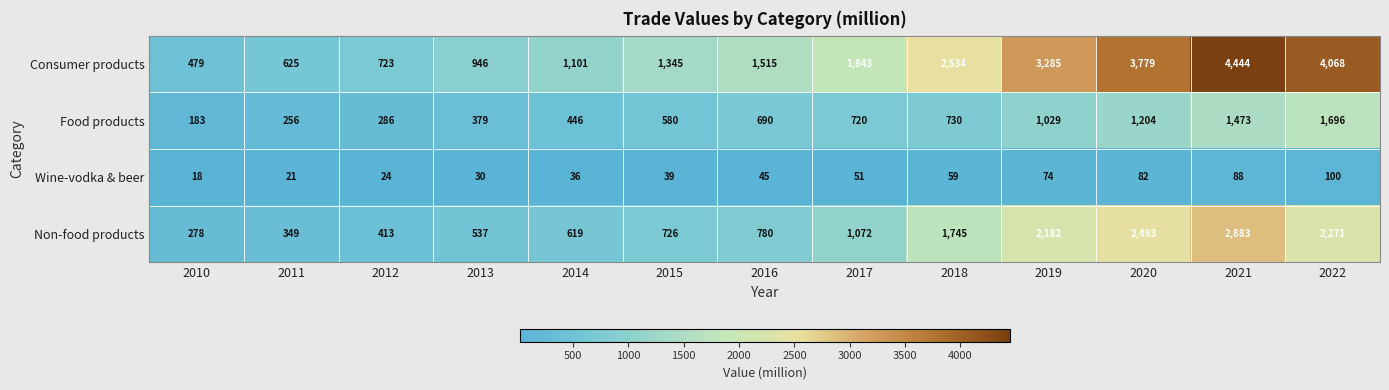

What is the total value across all series at 2019?

6570